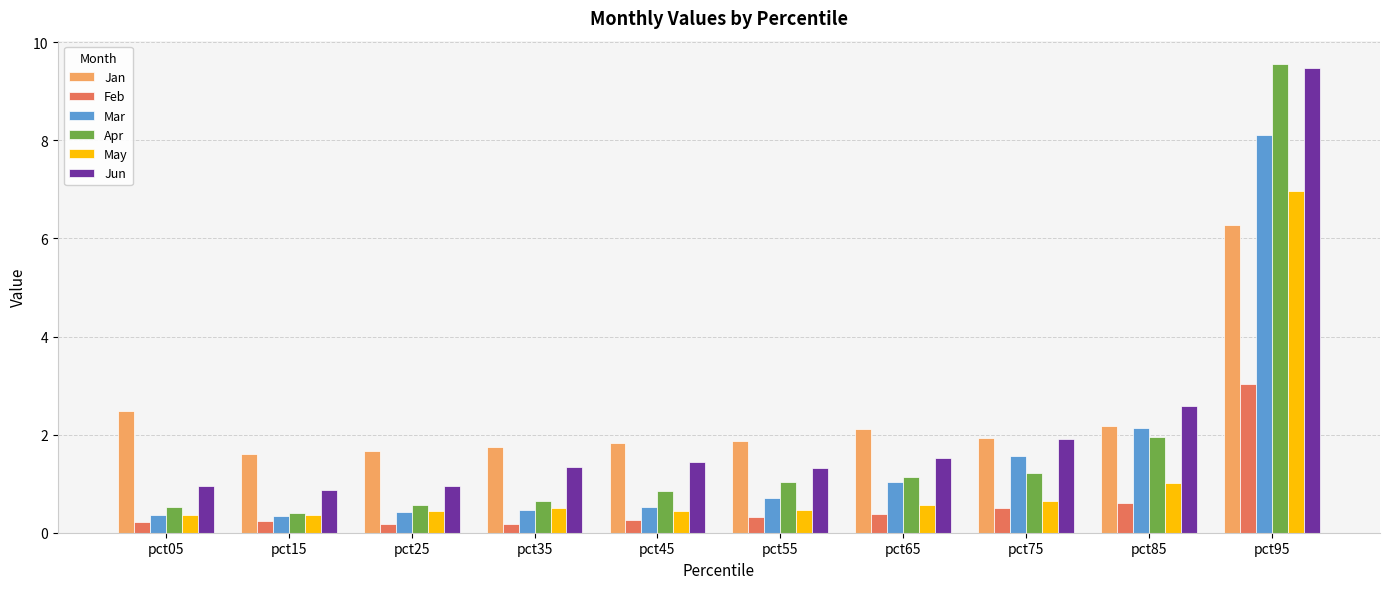

At which label is Mar closest to 4?

pct85